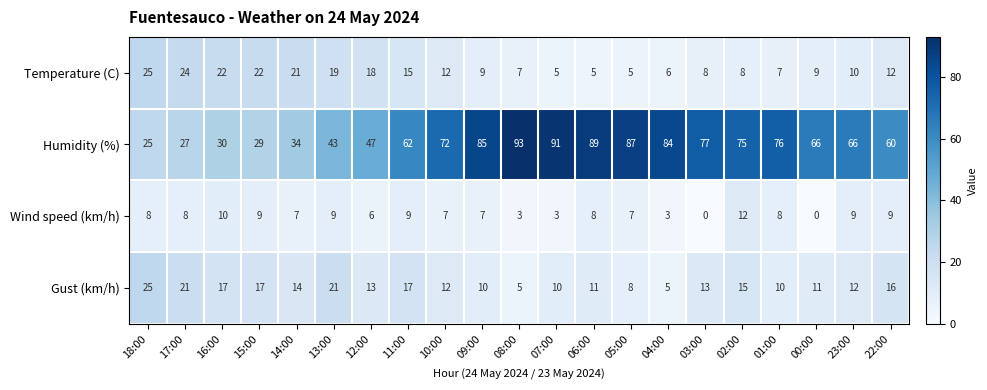

Which label corresponds to the largest value in the chart?

08:00